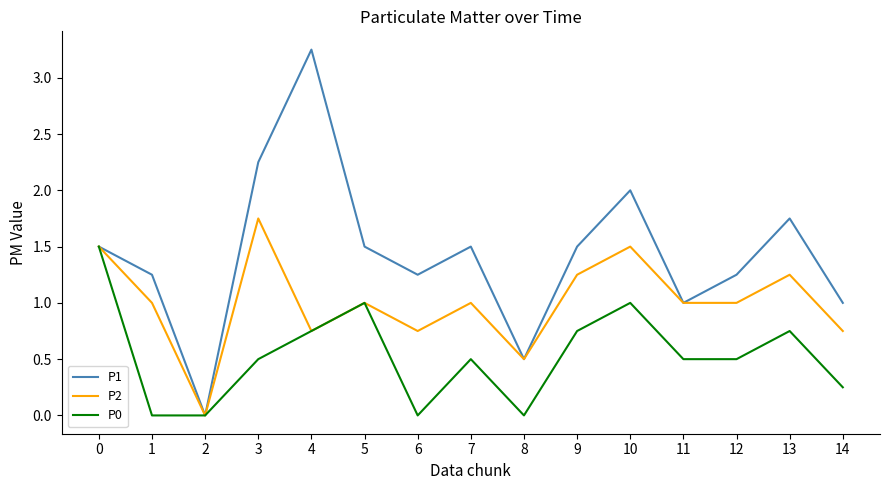

Rank the series by their maximum value, from highest to lowest.

P1, P2, P0